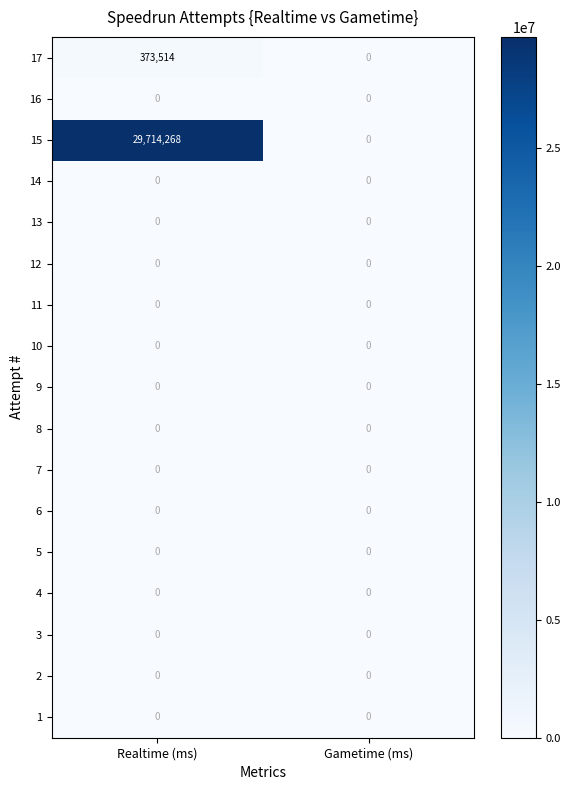

What is the greatest value displayed?

29714268